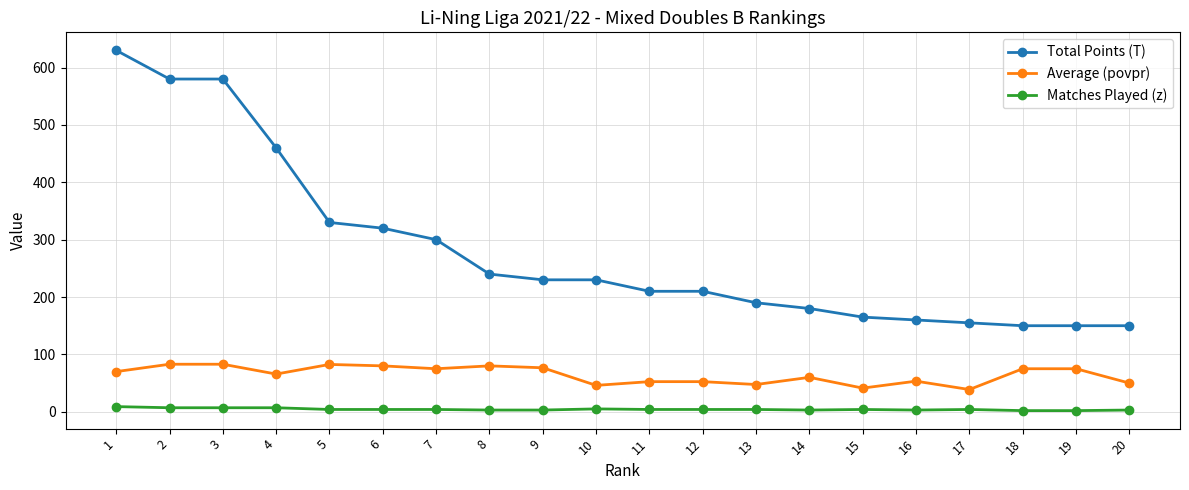

The Total Points (T) series shows 230.5 at 20. True or false?

False